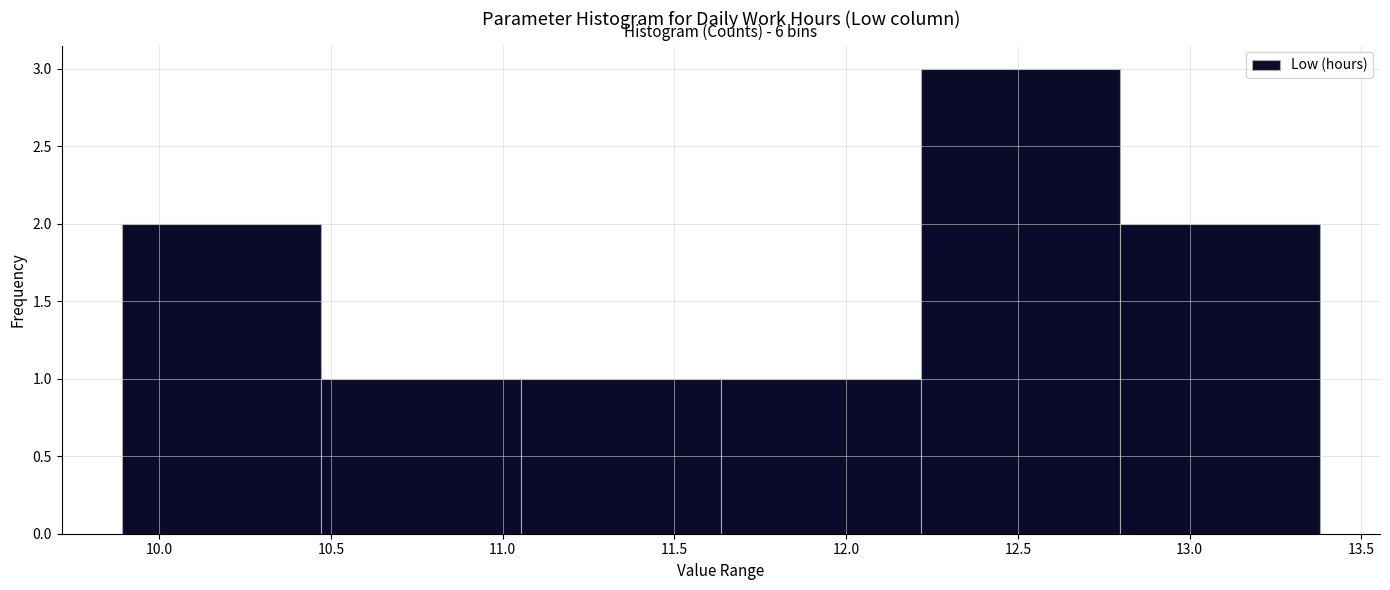

Over which range of the x-axis is the bar tallest?

12.20 to 12.80